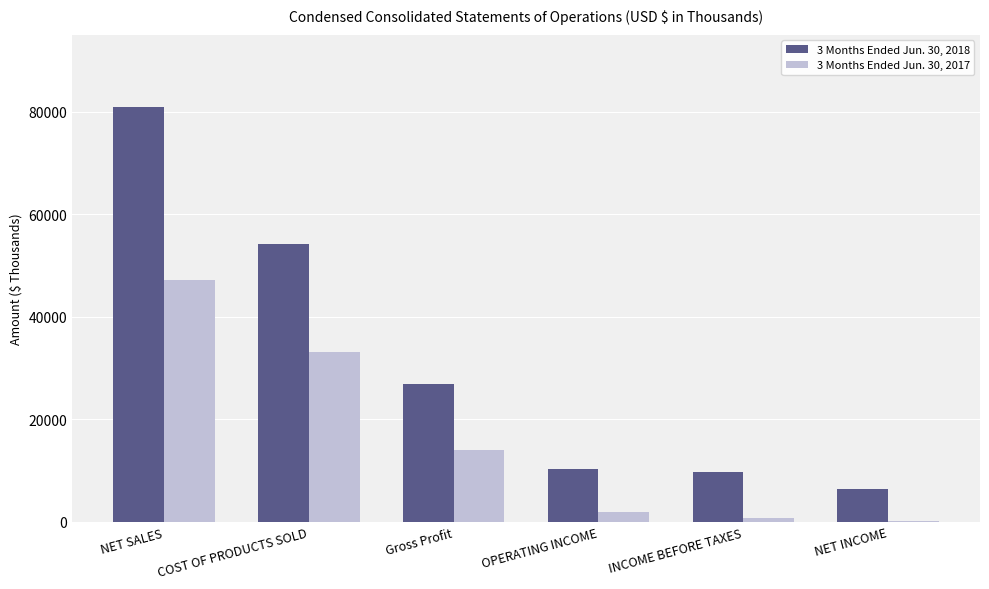

Which label corresponds to the largest value in the chart?

NET SALES